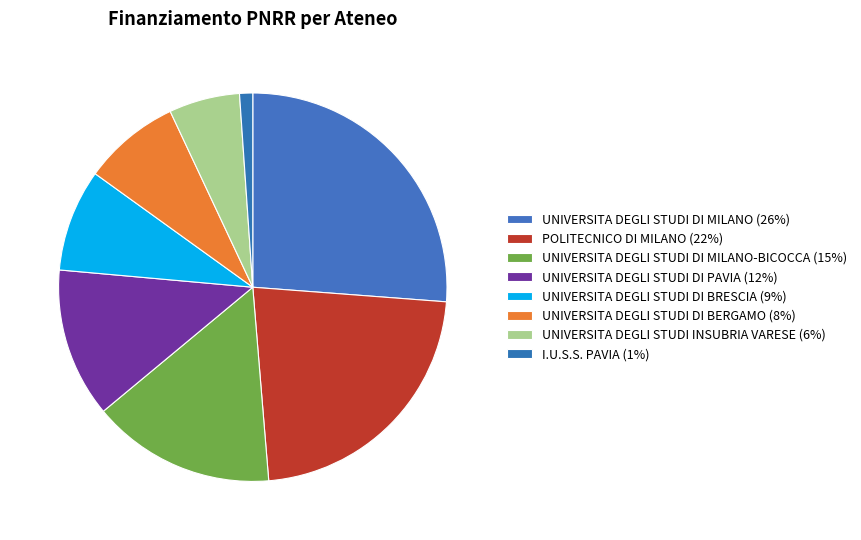

Count the number of slices in the pie.

8